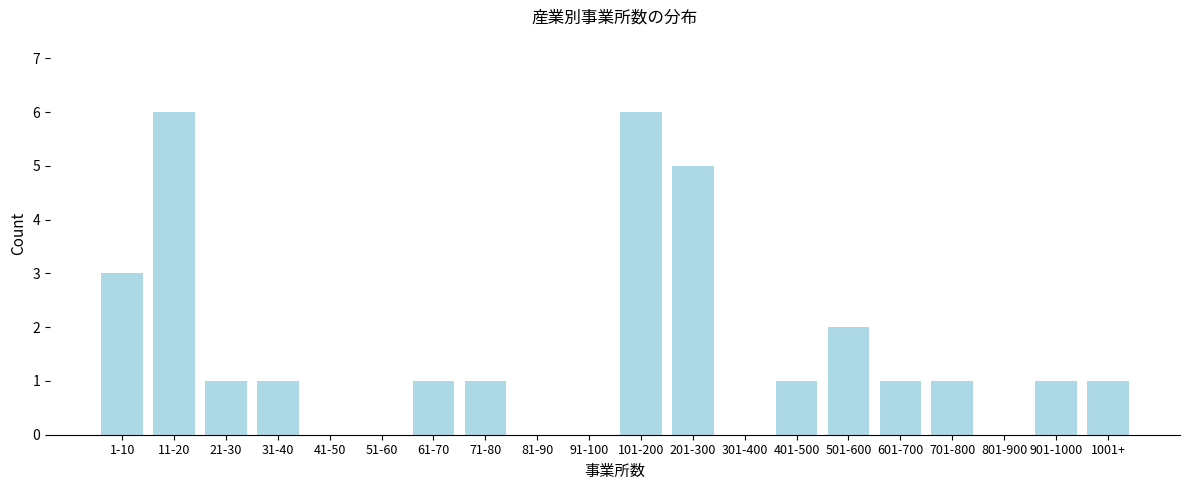

Reading left to right, extract all data points from this chart.

1-10=3	11-20=6	21-30=1	31-40=1	41-50=0	51-60=0	61-70=1	71-80=1	81-90=0	91-100=0	101-200=6	201-300=5	301-400=0	401-500=1	501-600=2	601-700=1	701-800=1	801-900=0	901-1000=1	1001+=1